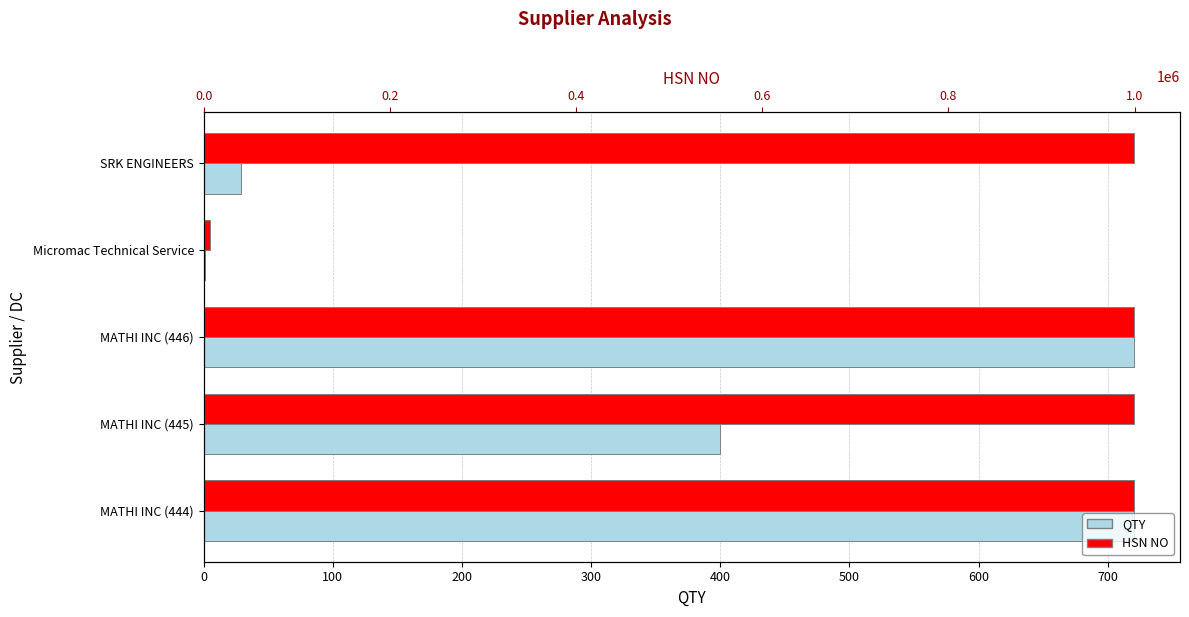

How many data points does each series have?

5